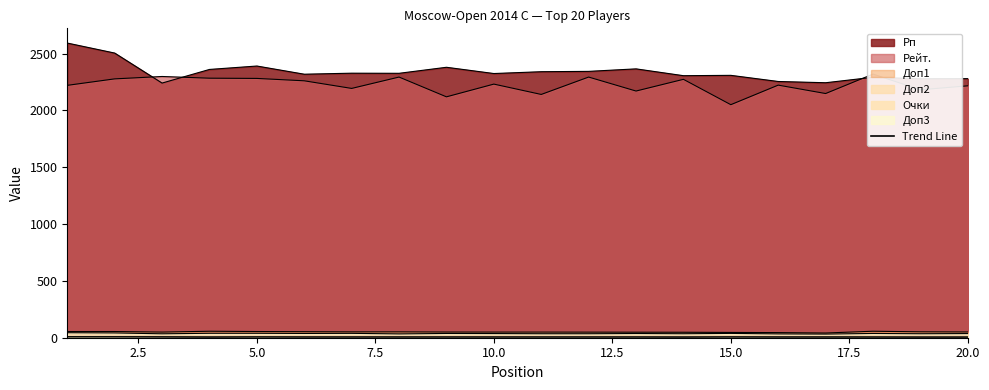

True or false: Очки and Рейт. intersect in this chart.

False